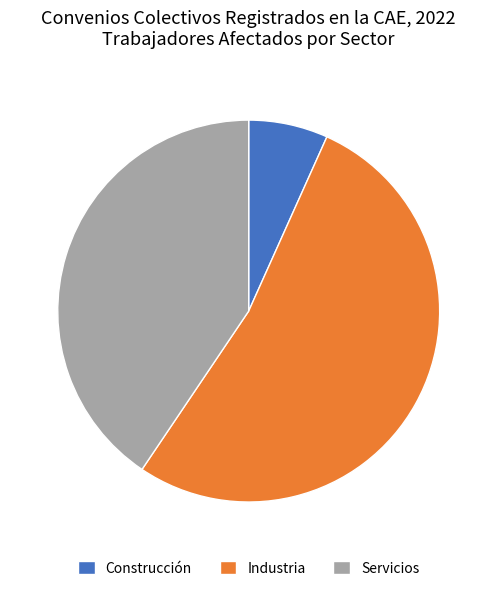

Which has a higher value, Industria or Construcción?

Industria